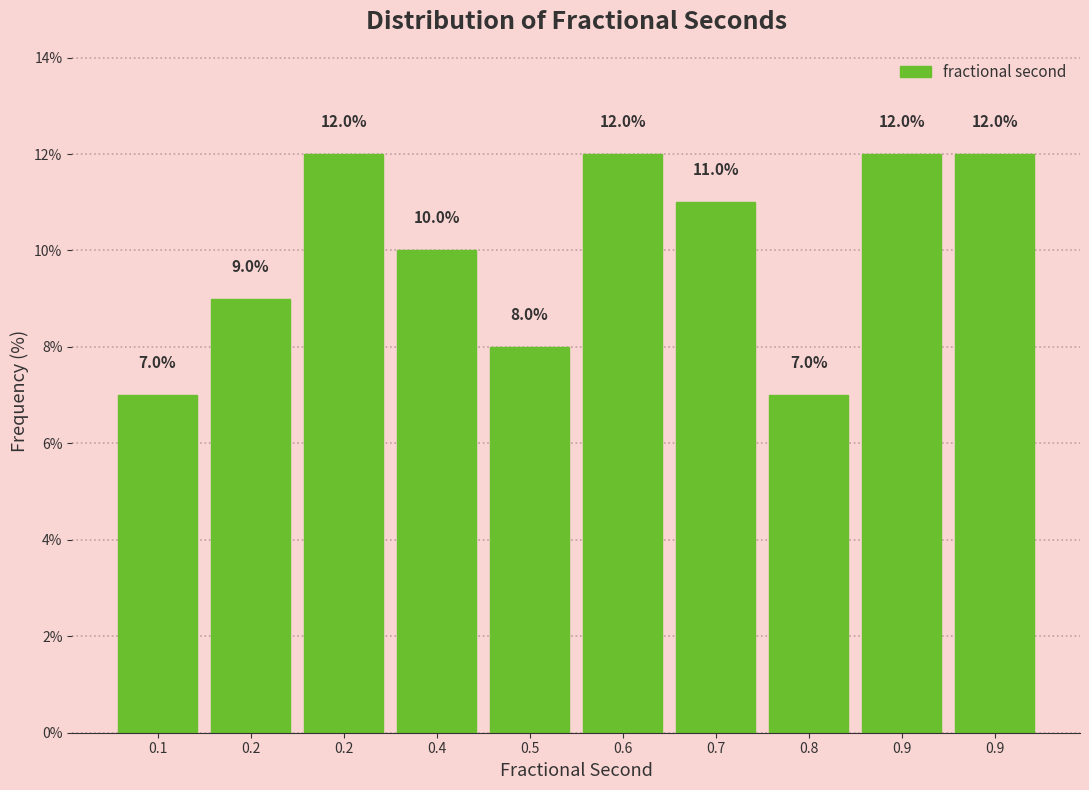

How many categories are shown in the chart?

10